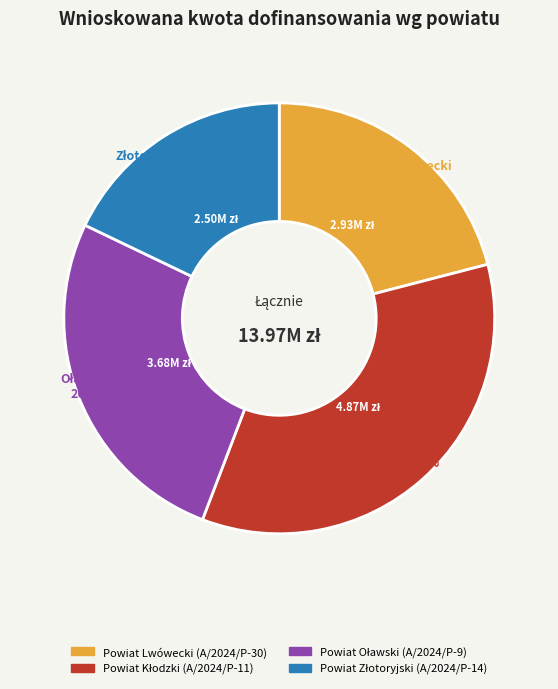

Does any single category account for the majority?

No